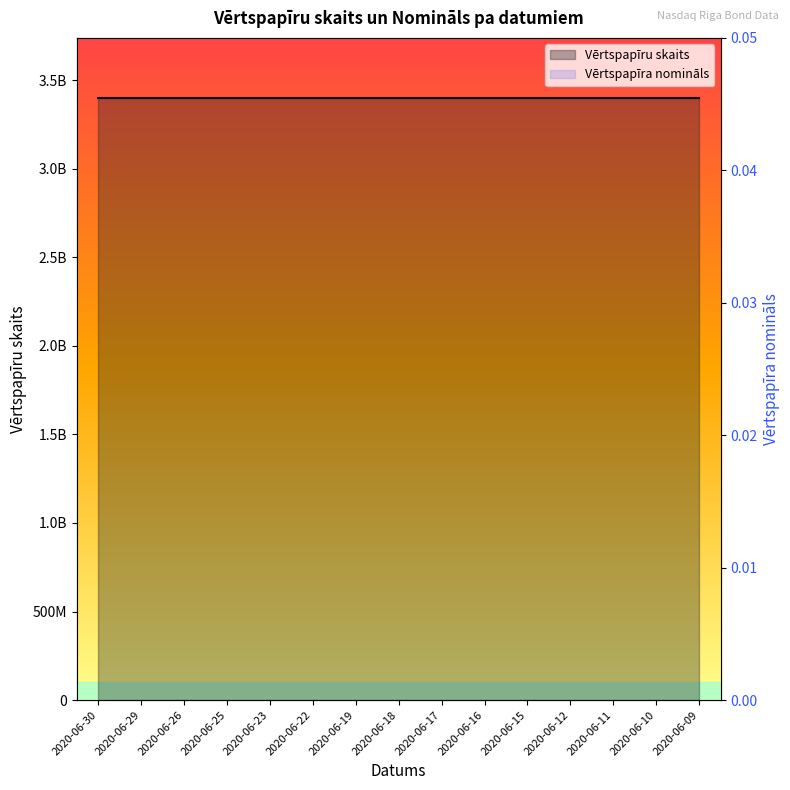

The value of Vērtspapīru skaits at 2020-06-22 is 1301785694.0. True or false?

False